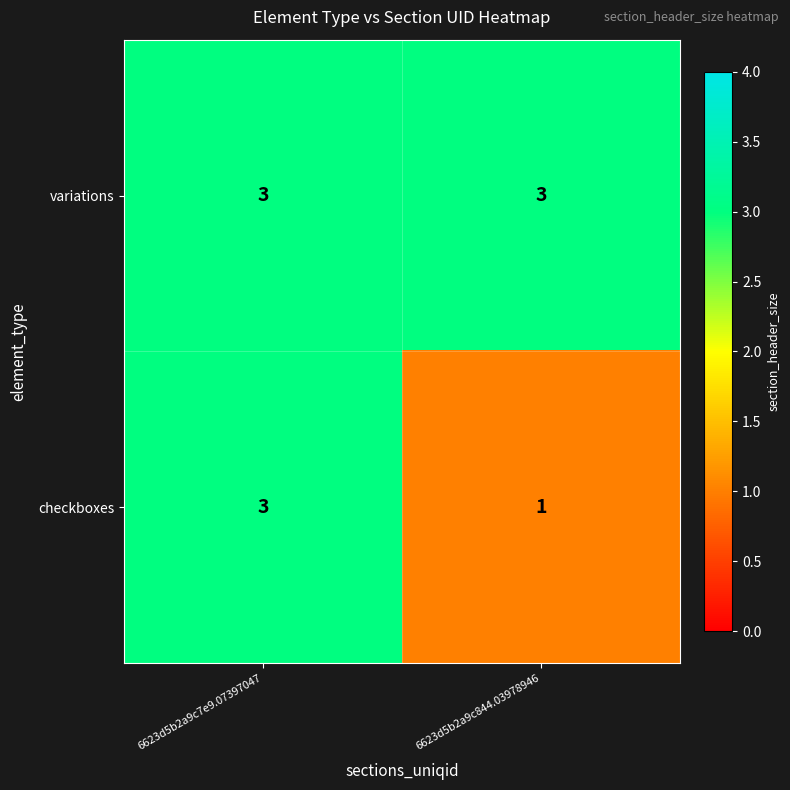

What is the maximum value for variations?

3